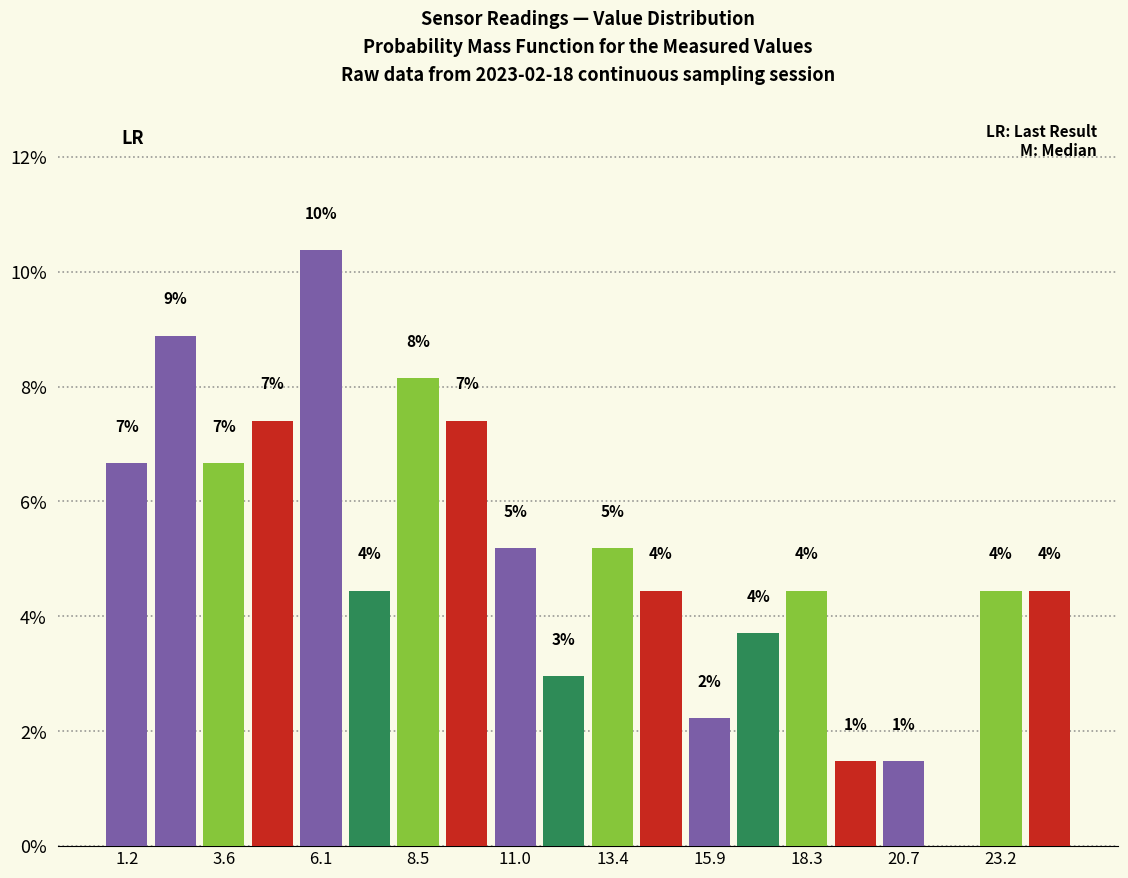

Read against the x-axis, roughly where is the centre of the tallest bar?

6.0